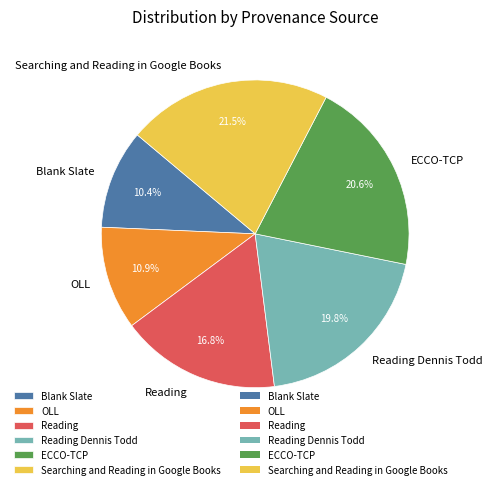

What percentage is NOT represented by ECCO-TCP?

79.4%